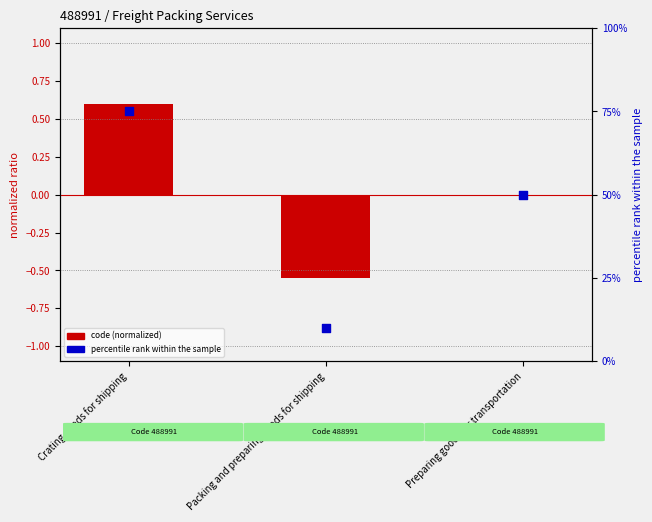

Which series reaches the maximum Y coordinate?

percentile rank within the sample